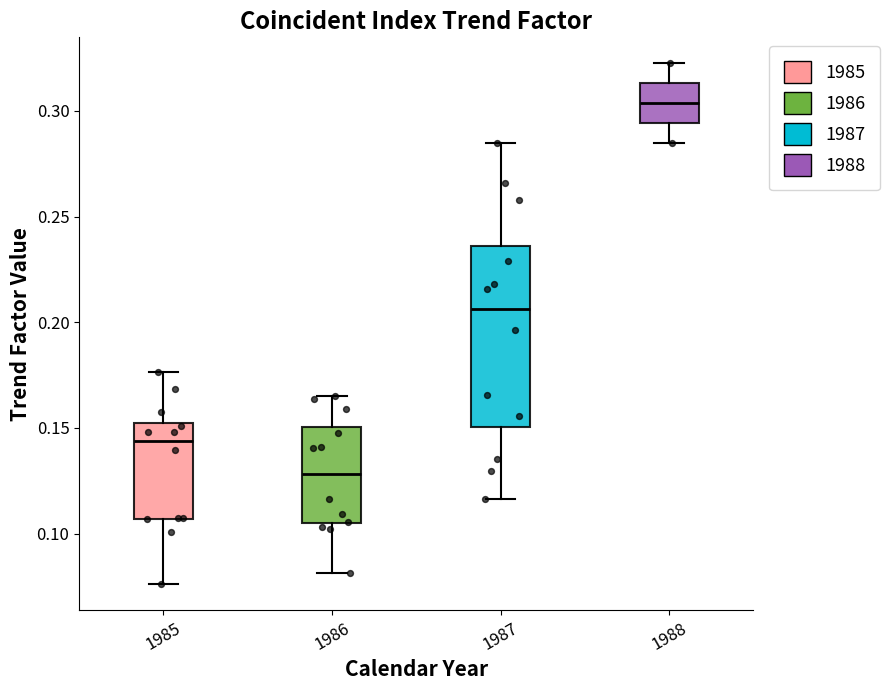

Where does the median line of the box at x = 1985 sit on the y-axis? The values are not printed on the chart, so give them approximately, as read against the axis.

0.145